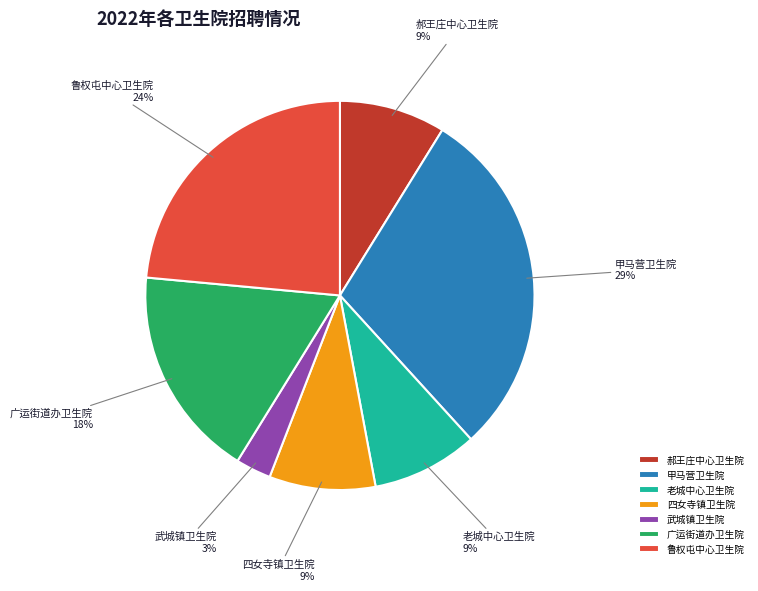

Does 武城镇卫生院 represent more than half of the total?

No